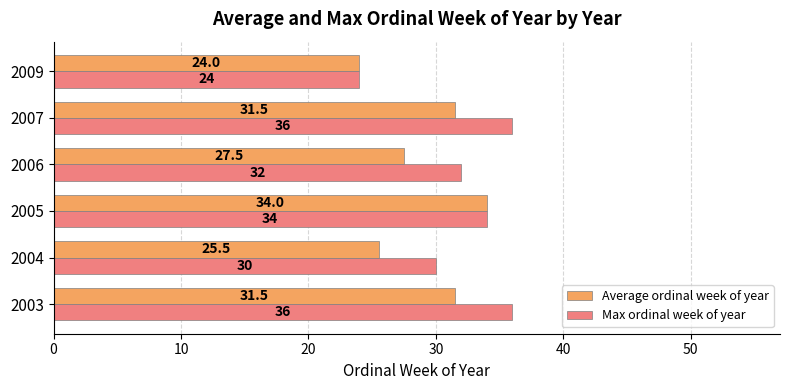

What is the difference between the maximum and second lowest values in the Max ordinal week of year series?

6.0